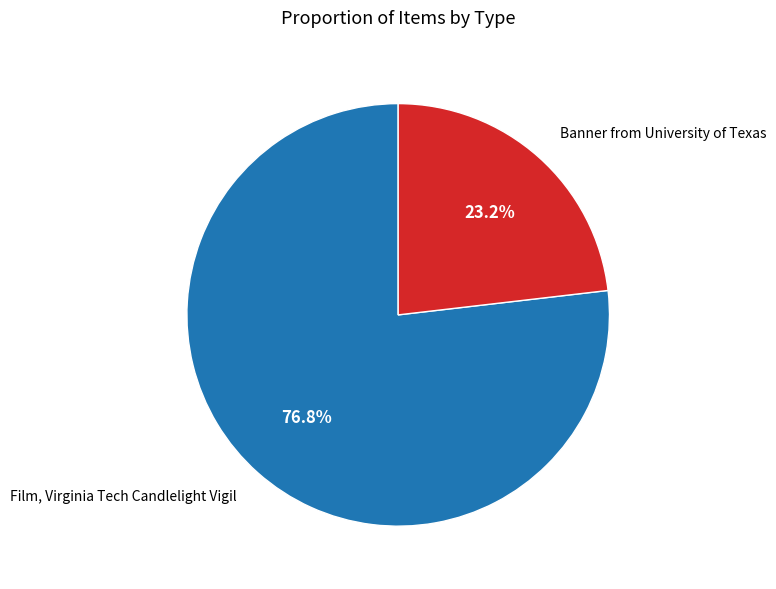

To the nearest percent, what is the combined percentage of Banner from University of Texas and Film, Virginia Tech Candlelight Vigil?

100%